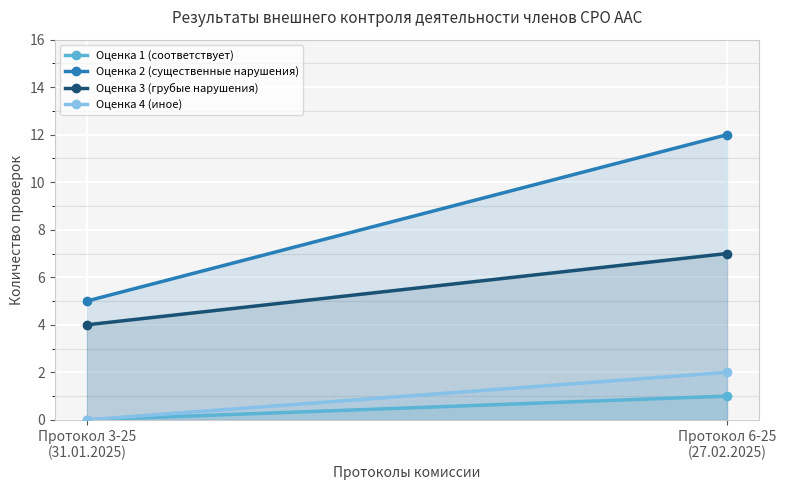

What is the label of the 2nd point from the right?

Протокол 3-25
(31.01.2025)